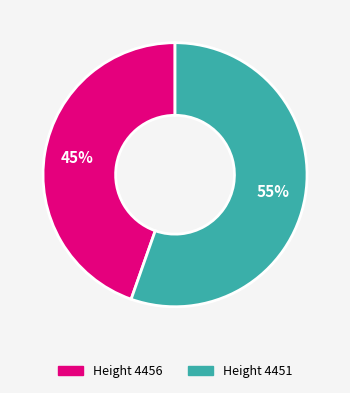

How many slices are in this pie chart?

2